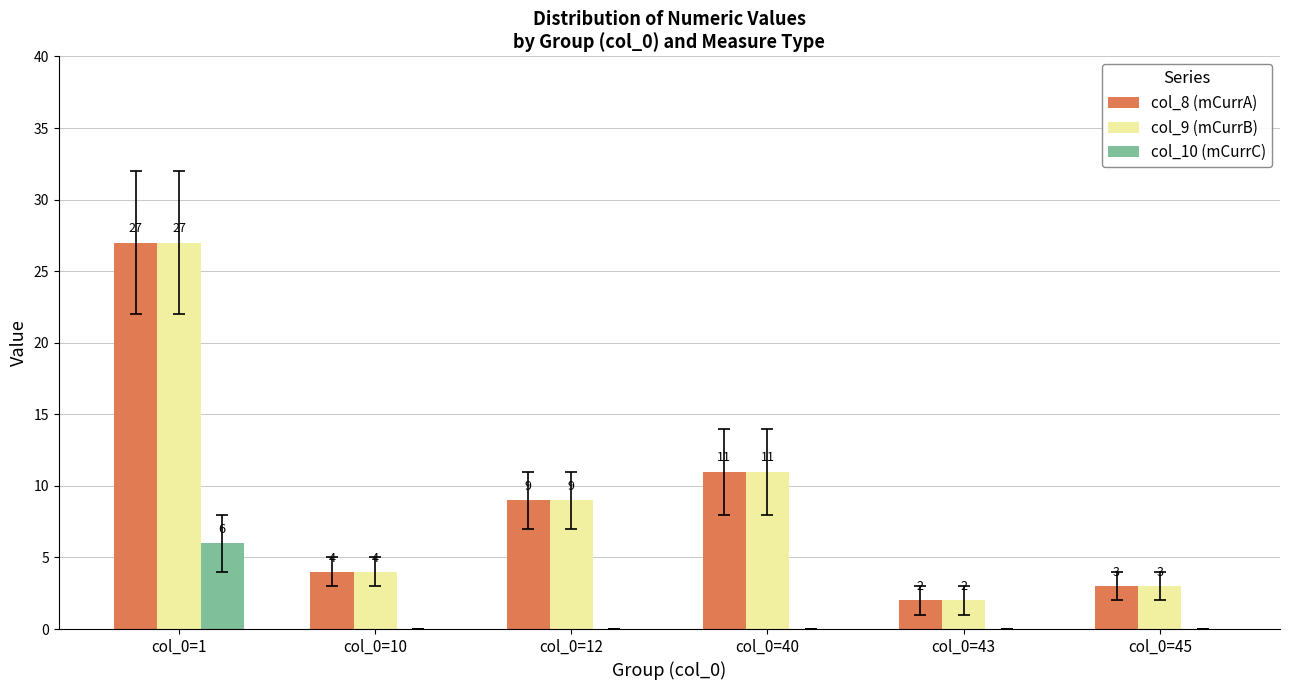

At which label is col_8 (mCurrA) closest to 14?

col_0=40